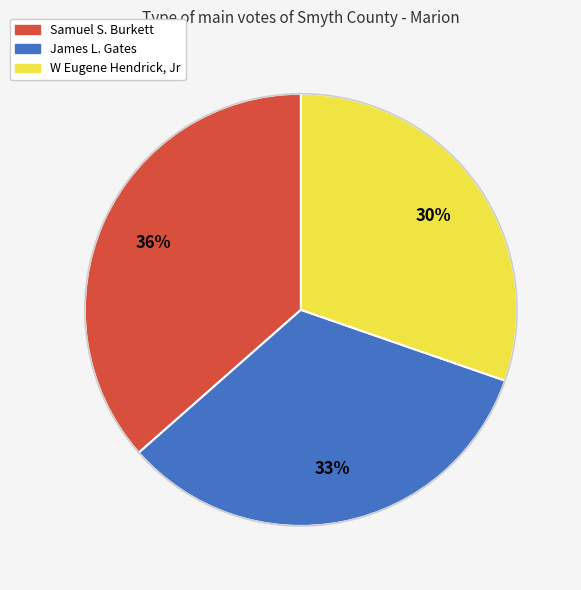

To the nearest percent, what is the difference between the largest and smallest slice percentages?

6%